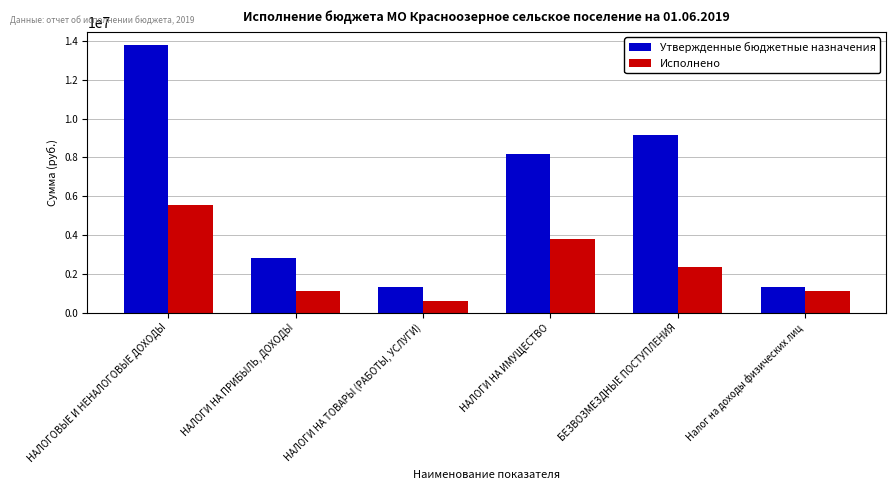

List the series in order of their overall mean, highest first.

Утвержденные бюджетные назначения, Исполнено